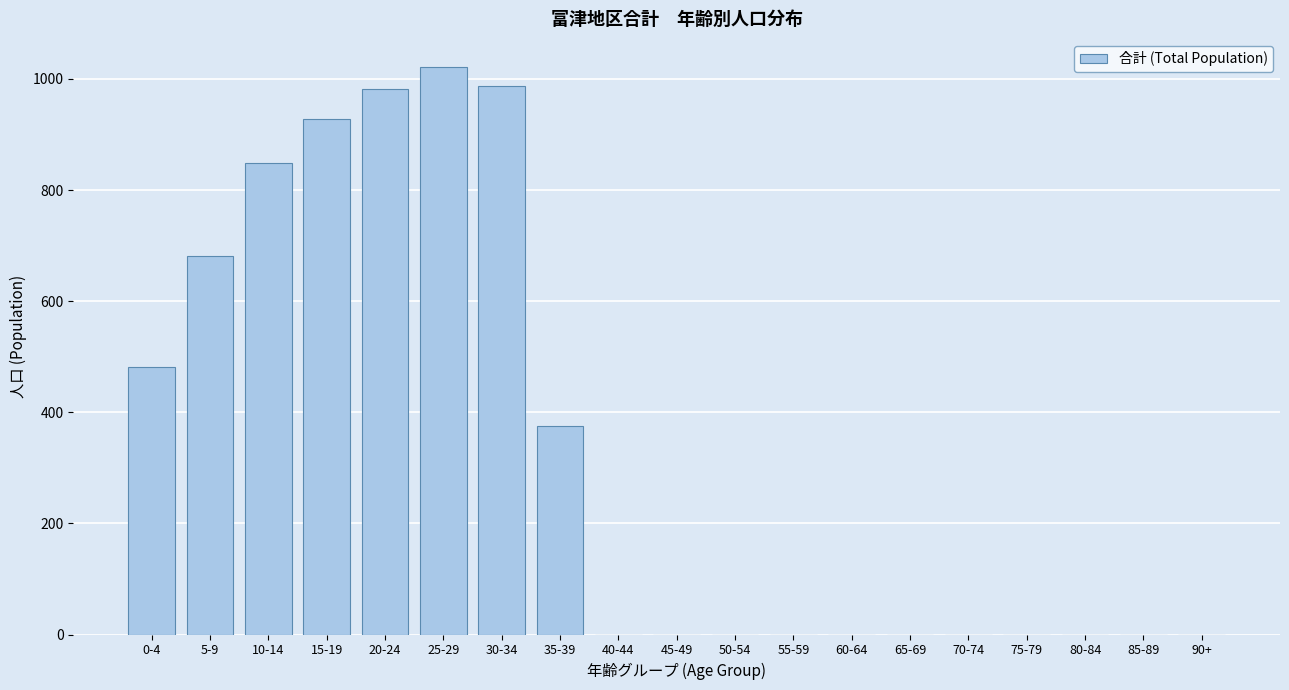

Reading left to right, transcribe all the data shown in this chart.

0-4=481	5-9=682	10-14=848	15-19=928	20-24=982	25-29=1021	30-34=988	35-39=375	40-44=0	45-49=0	50-54=0	55-59=0	60-64=0	65-69=0	70-74=0	75-79=0	80-84=0	85-89=0	90+=0